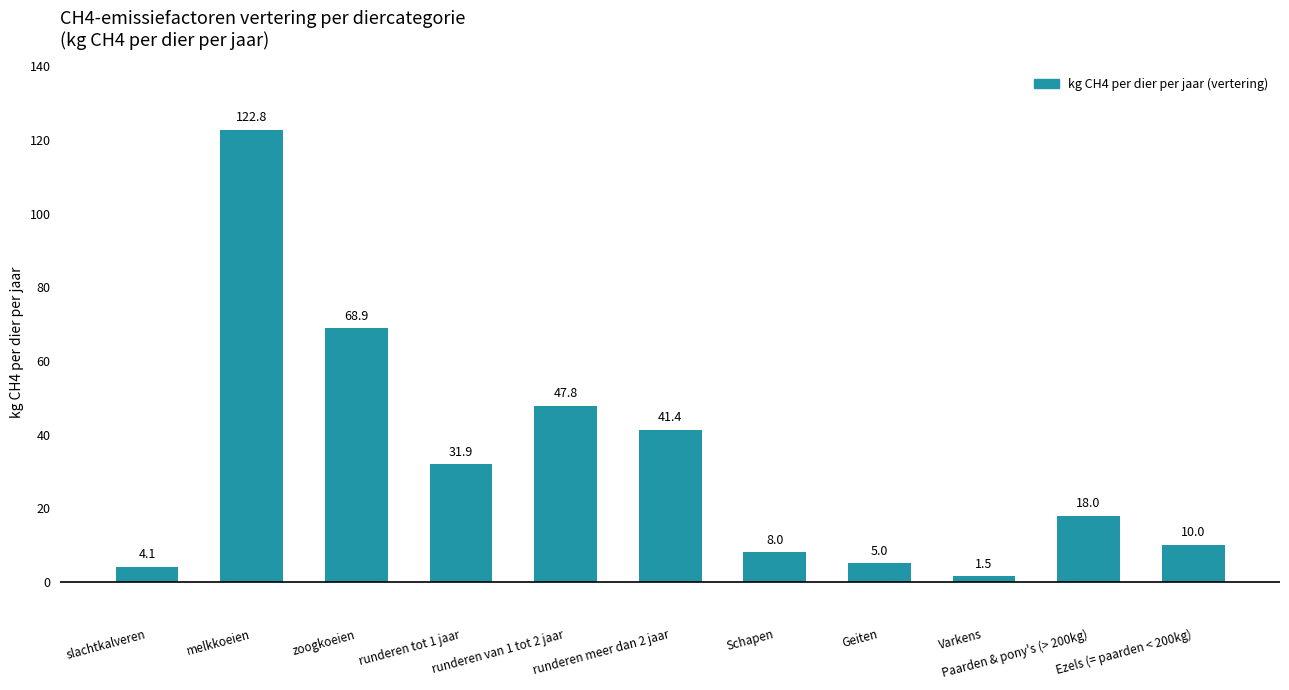

Rank the categories by value from lowest to highest.

Varkens, slachtkalveren, Geiten, Schapen, Ezels (= paarden < 200kg), Paarden & pony's (> 200kg), runderen tot 1 jaar, runderen meer dan 2 jaar, runderen van 1 tot 2 jaar, zoogkoeien, melkkoeien